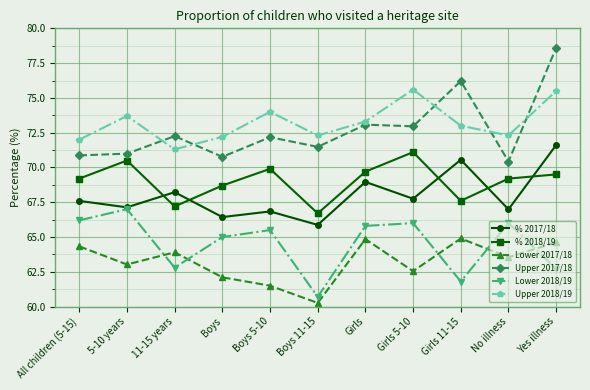

What is the difference between the highest and lowest values at Girls 11-15?

14.4